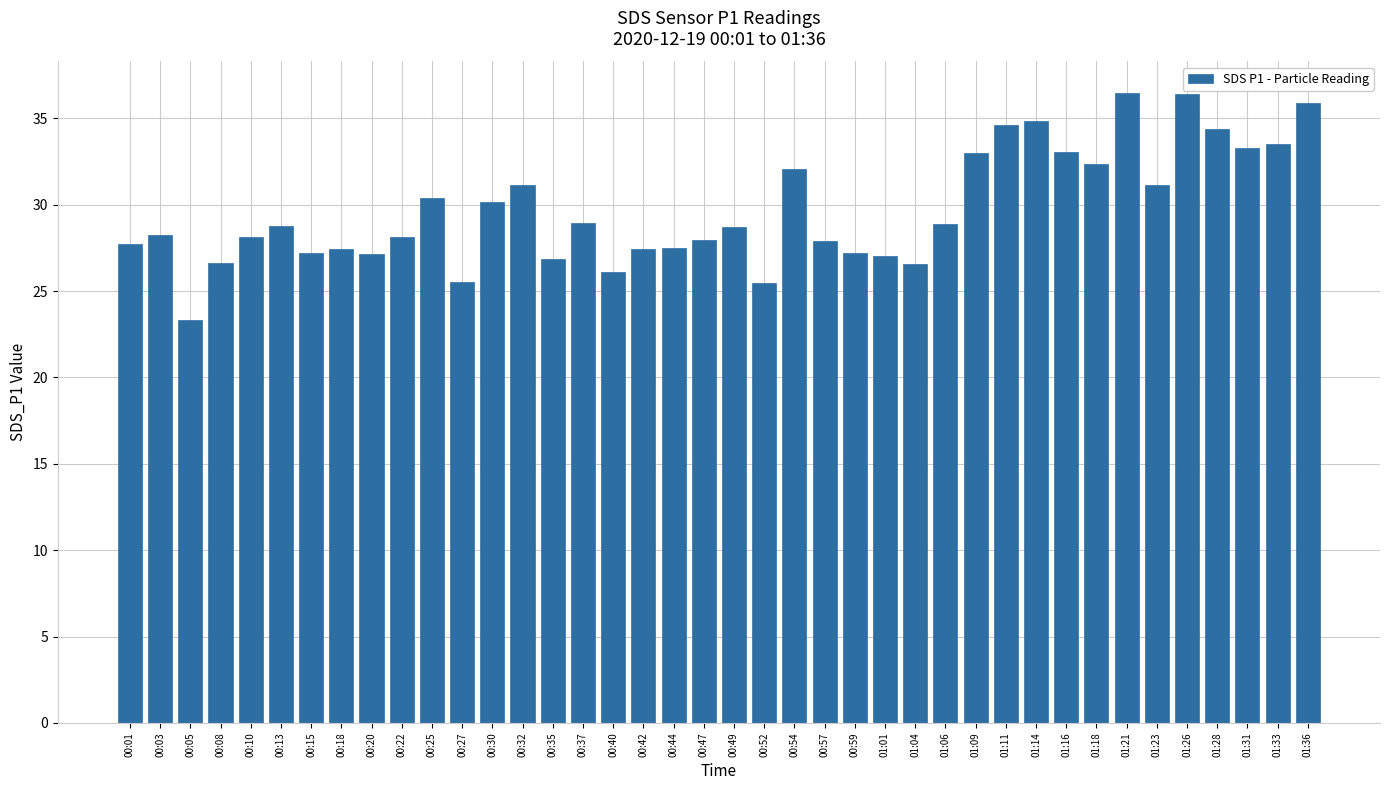

What is the sum of the values at 00:49 and 00:59?

55.9